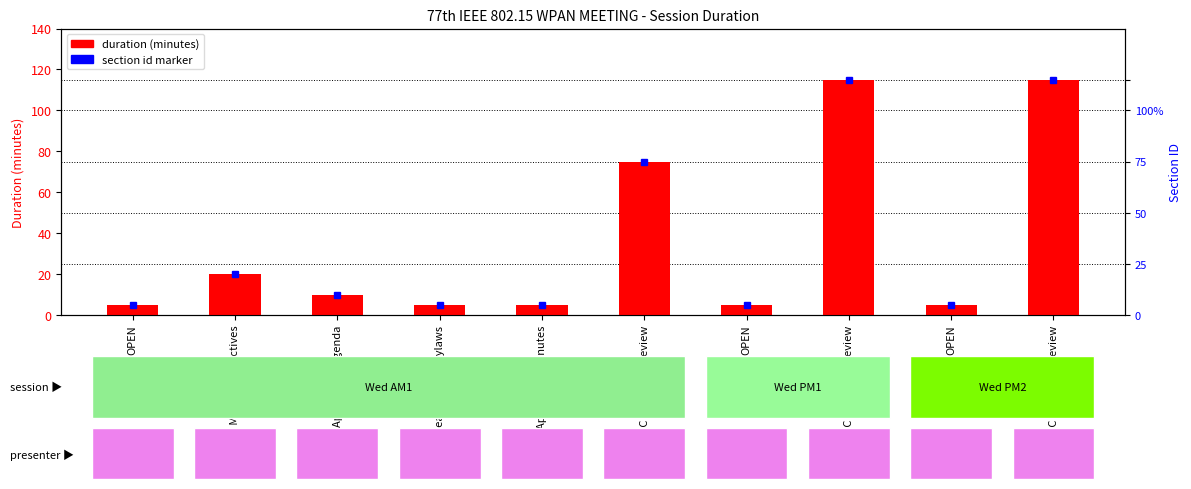

List the labels in order of value, largest first.

PAR/5C Comment Review, PAR/5C Comment Review, PAR/5C Comment Review, Discuss Meeting Objectives, Approval of Agenda, OPEN, Read IEEE-SA Bylaws, Approval of Minutes, OPEN, OPEN